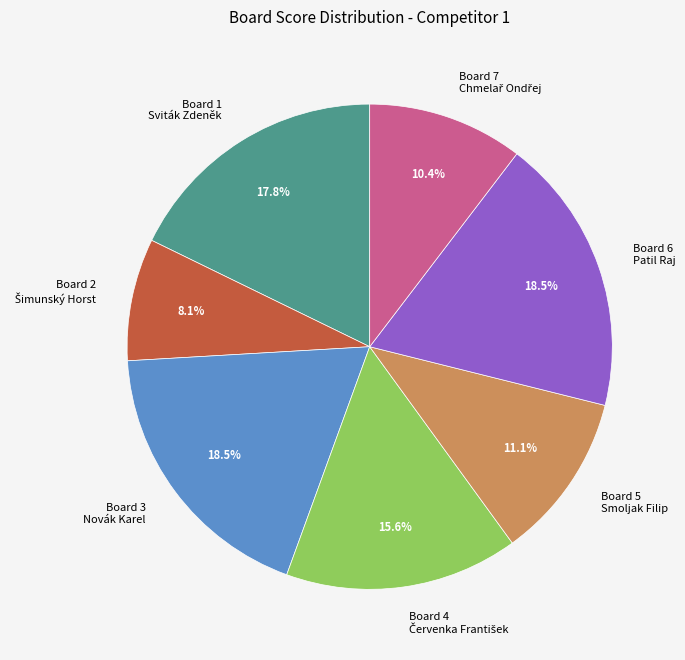

Does Board 6 Patil Raj represent more than half of the total?

No